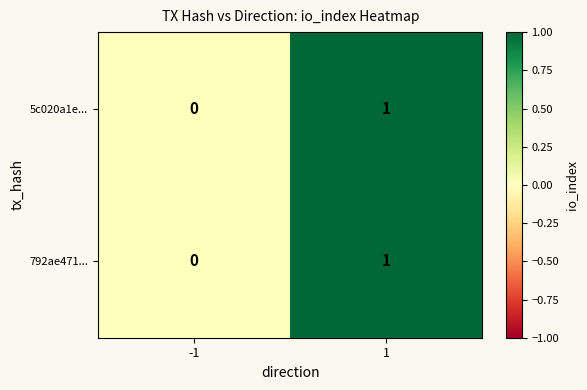

Is it true that 792ae471... equals 1 at -1?

False